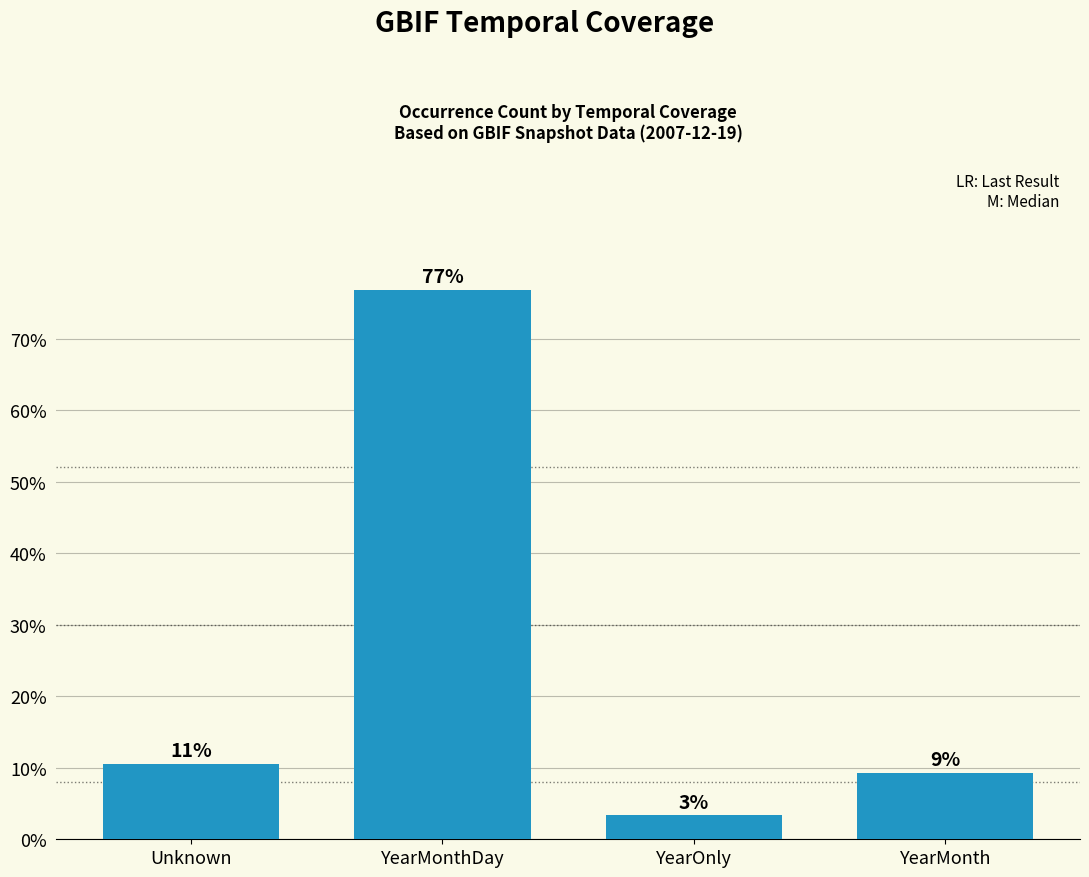

Reading left to right, transcribe all the data shown in this chart.

0.1	0.8	0.0	0.1